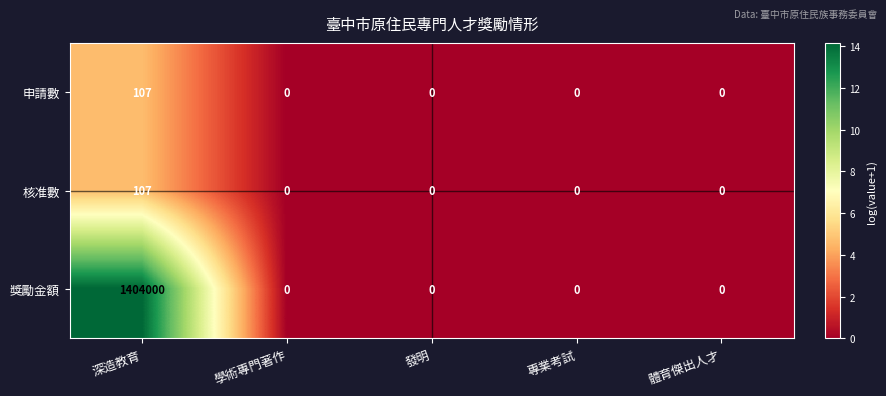

Is it true that 申請數 equals -37 at 體育傑出人才?

False